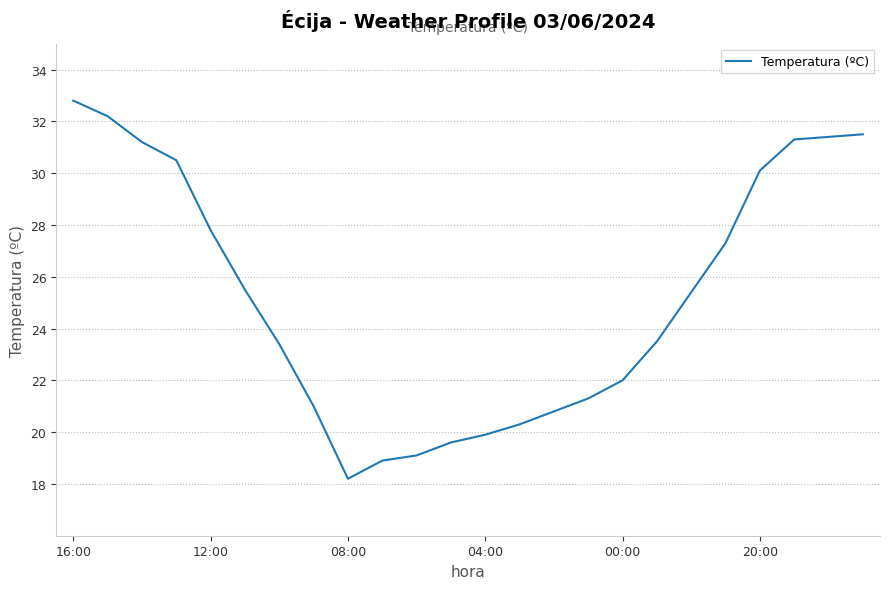

What is the greatest value displayed?

32.8